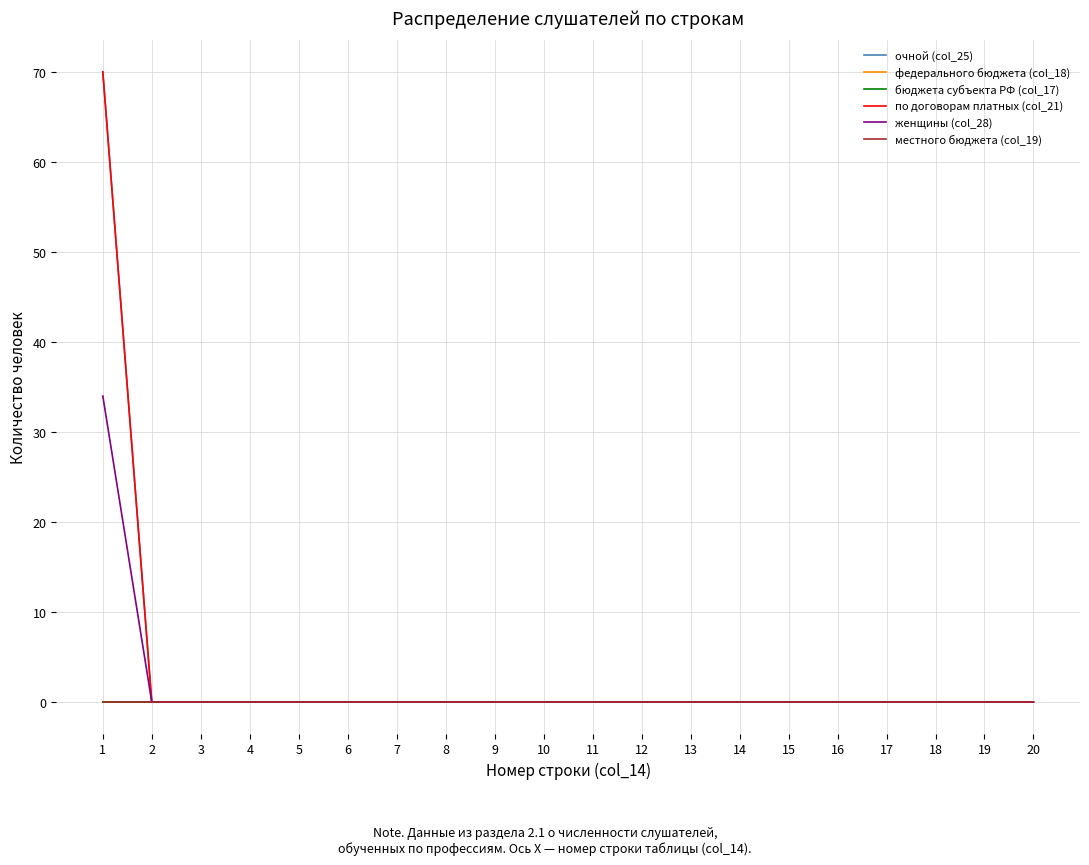

Is this an area chart (filled region under the line)?

No